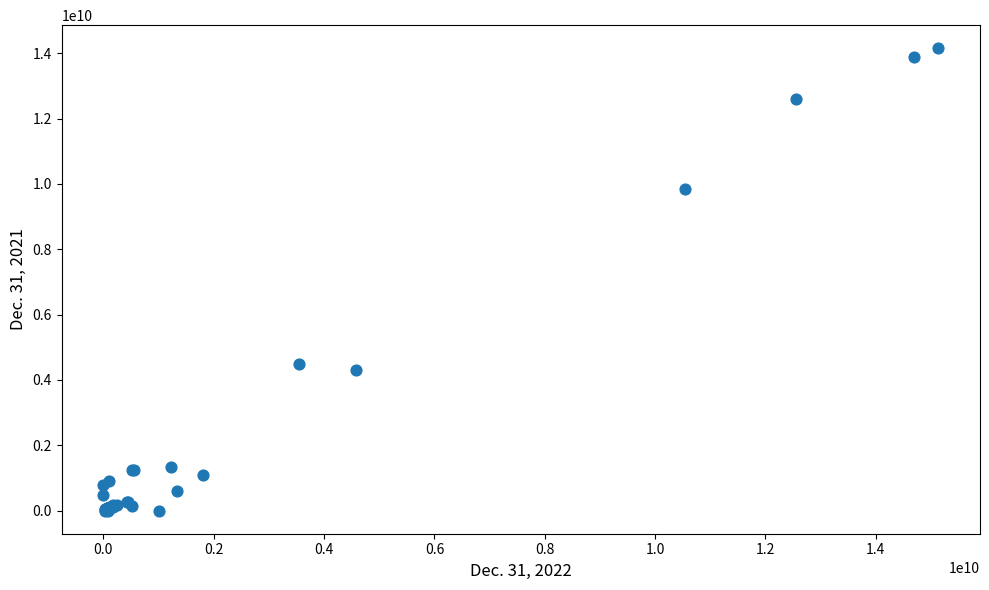

What Y value in the scatter plot is closest to 7075900000?

4496400000